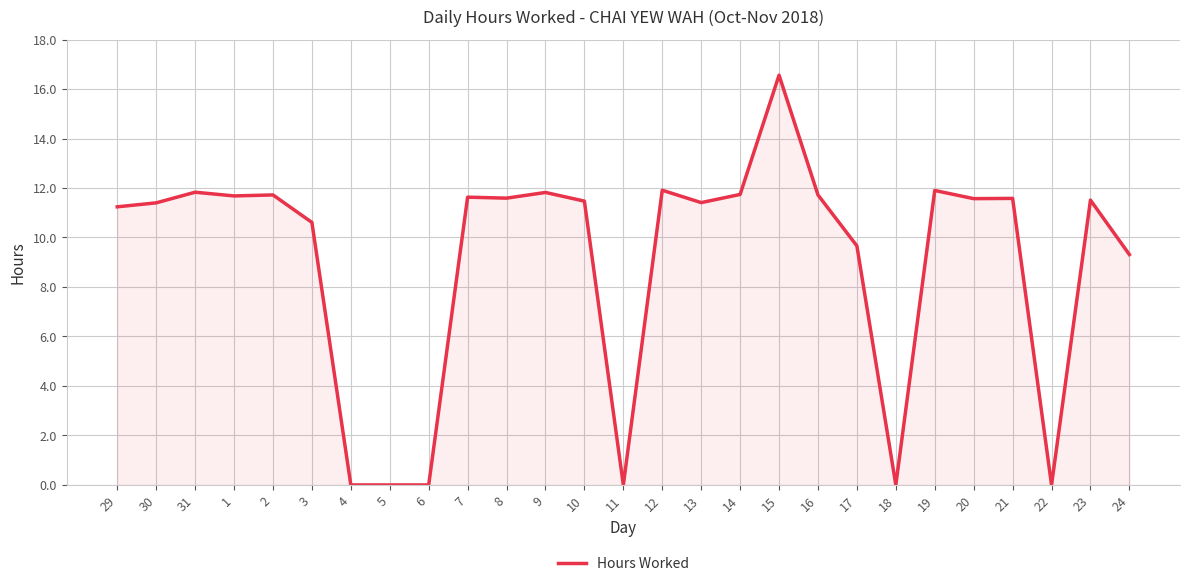

At which label does the data first exceed 11?

29